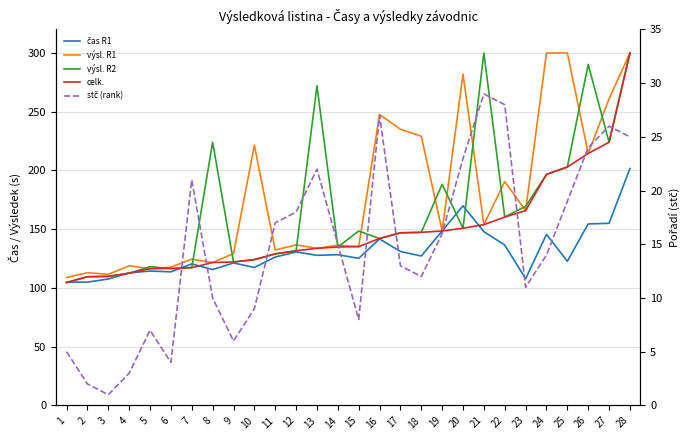

What is the total value across all series at 17?

672.9